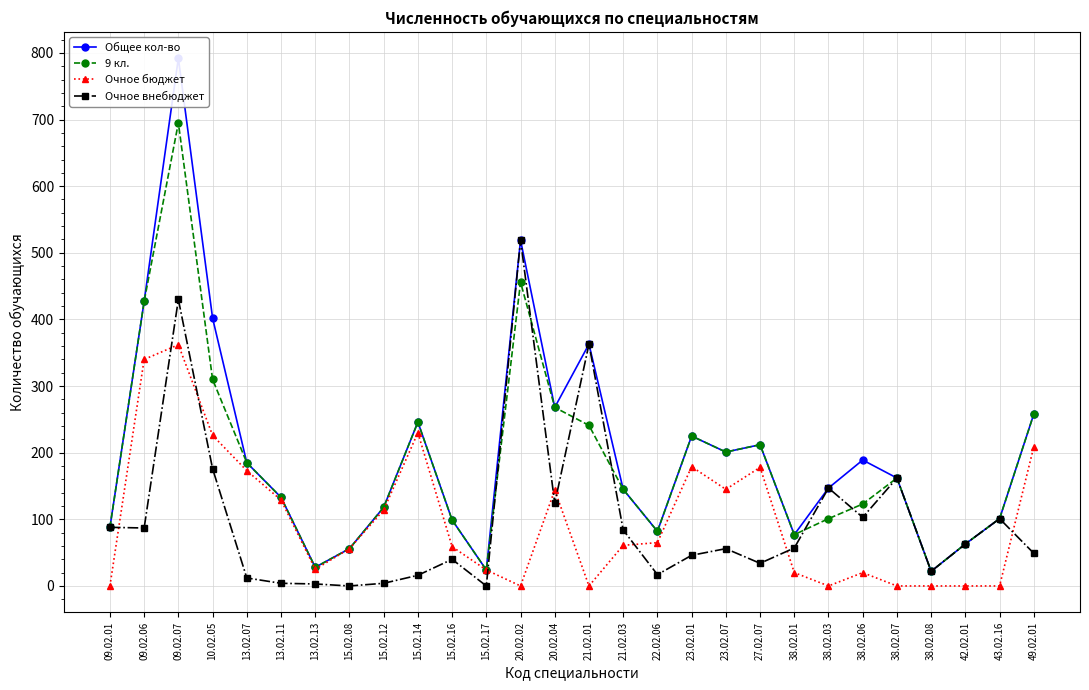

What is the maximum value for Очное внебюджет?

519